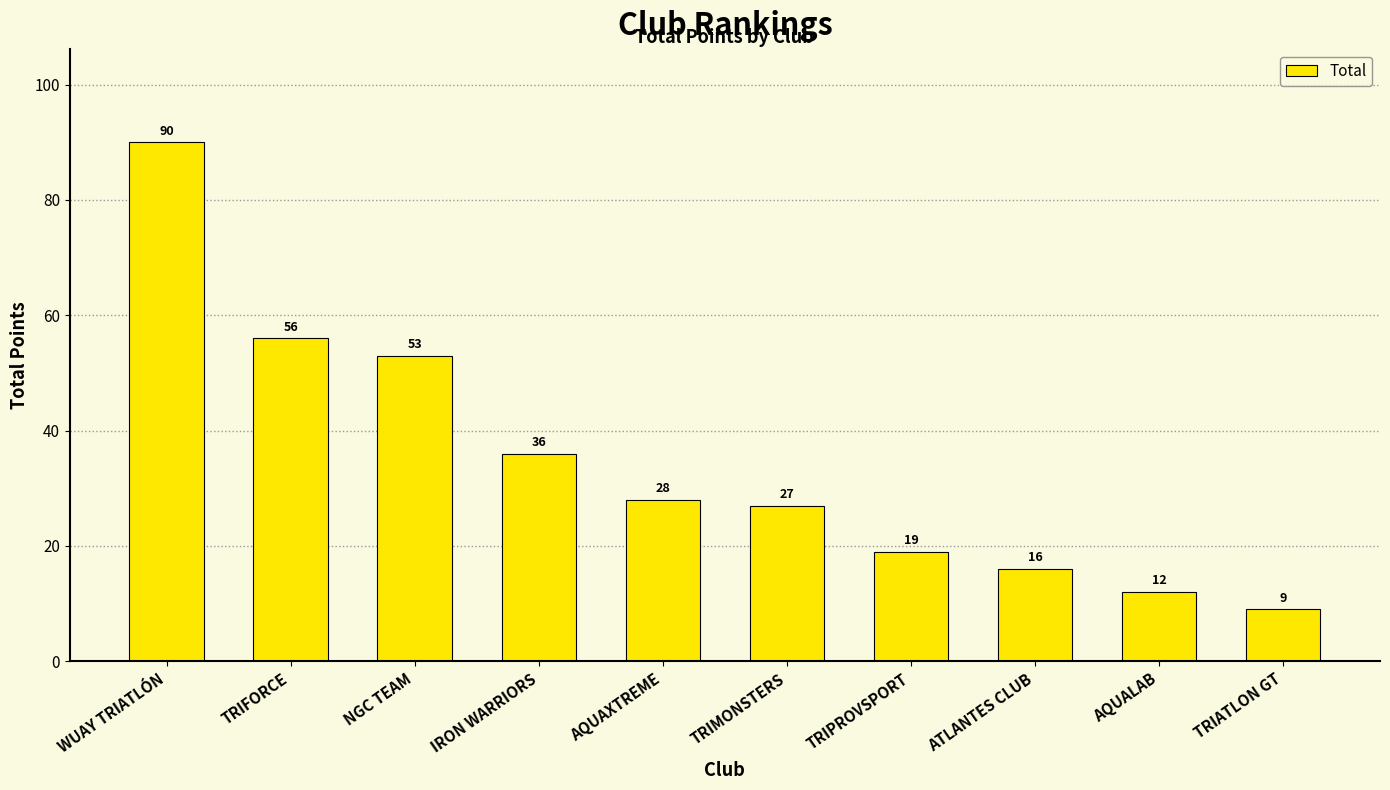

What is the approximate value at ATLANTES CLUB?

16